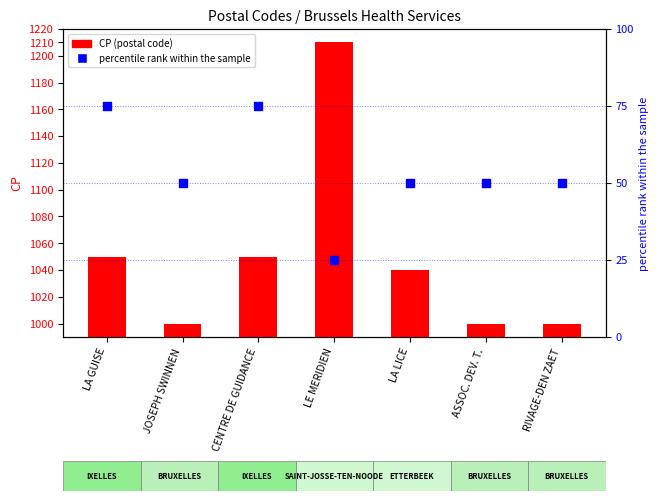

Which series contains the highest Y value?

CP (postal code)